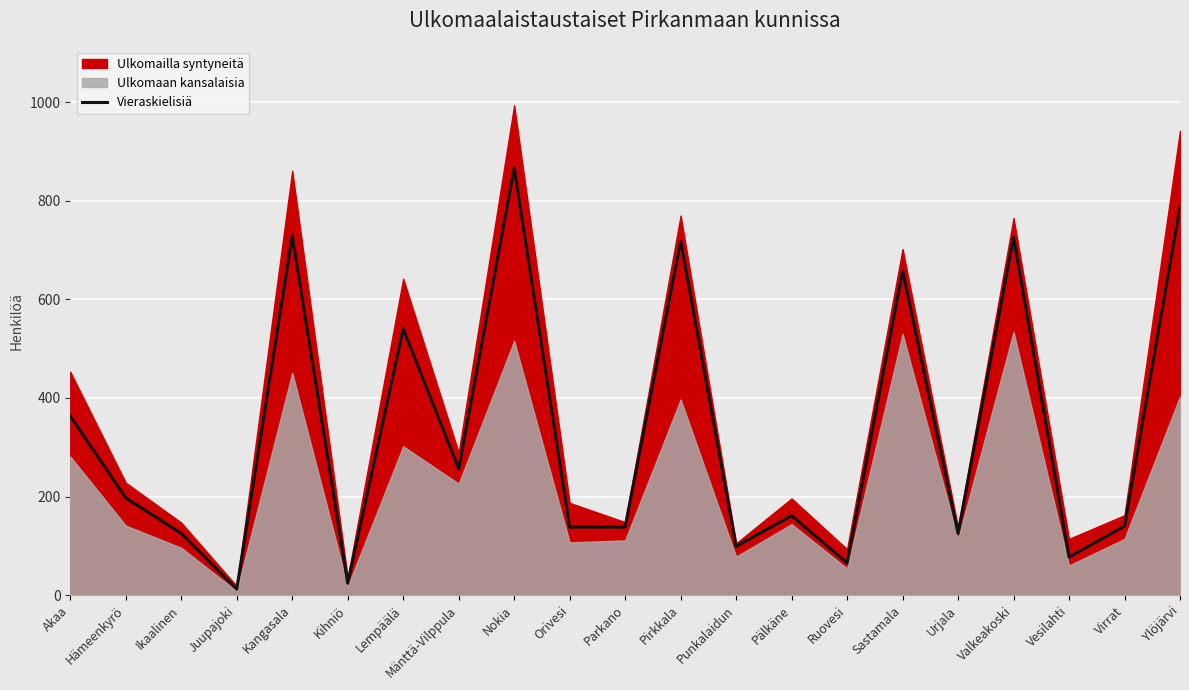

Is it true that the value at Orivesi is 138?

True